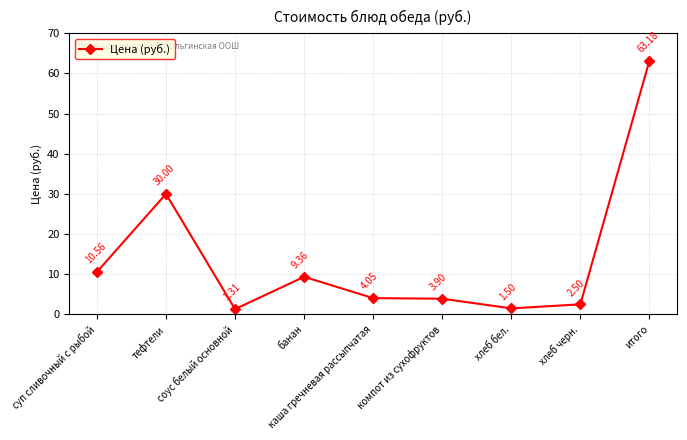

What is the label of the 8th point from the right?

тефтели